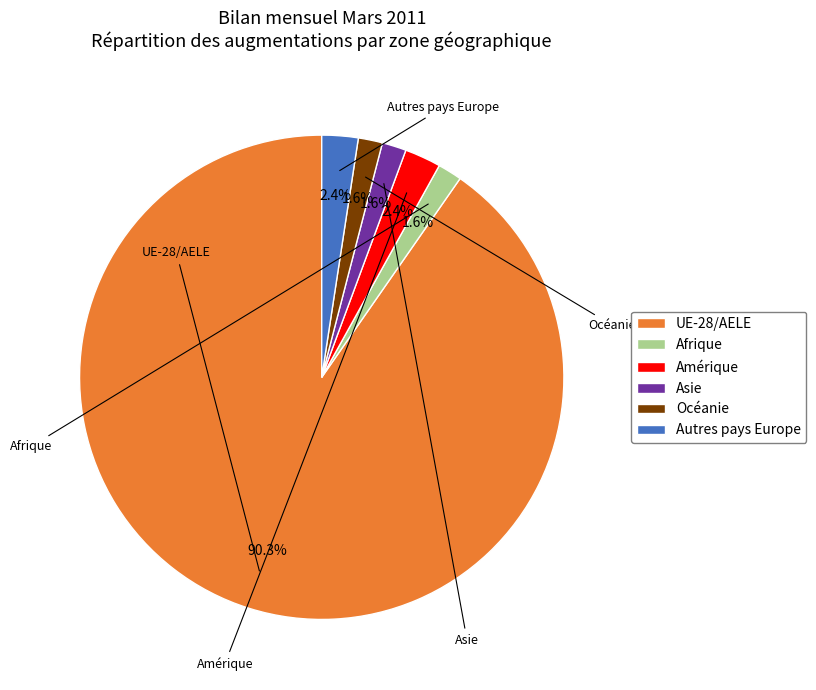

What portion of the pie excludes Asie?

98.4%